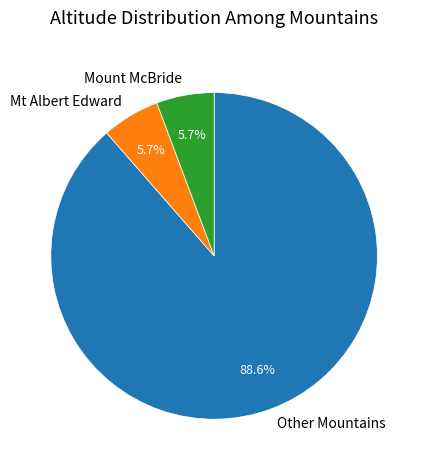

Between Other Mountains and Mount McBride, which is larger?

Other Mountains